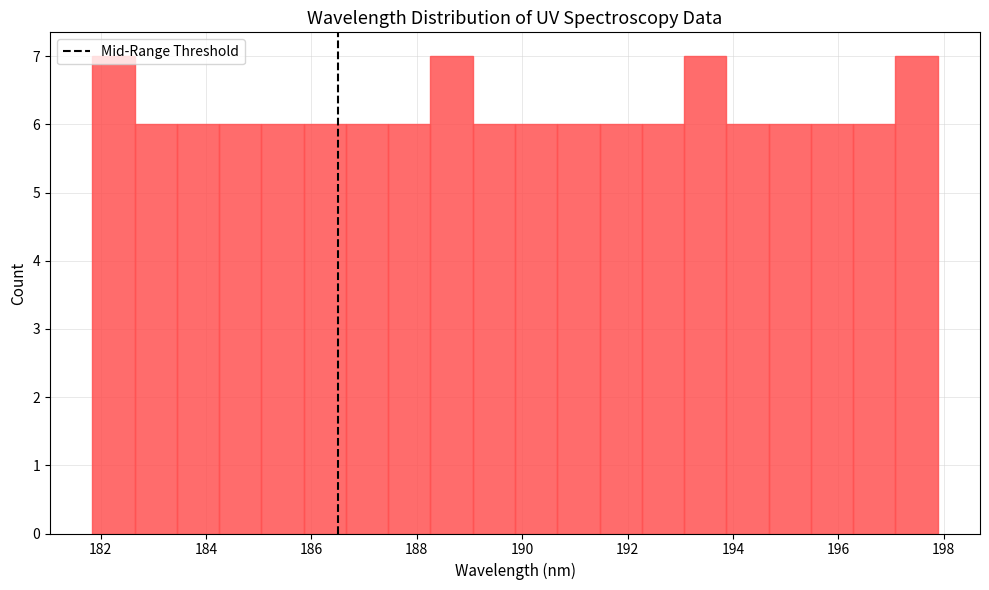

Reading left to right, transcribe this chart: for each bar, give the range it covers on the x-axis and its height. Neither the bar edges nor the heights are printed on the chart, so give them approximately, as read against the axes.

181.8 to 182.6: 7
182.6 to 183.4: 6
183.4 to 184.2: 6
184.2 to 185.0: 6
185.0 to 185.8: 6
185.8 to 186.6: 6
186.6 to 187.4: 6
187.4 to 188.2: 6
188.2 to 189.0: 7
189.0 to 189.8: 6
189.8 to 190.6: 6
190.6 to 191.4: 6
191.4 to 192.2: 6
192.2 to 193.0: 6
193.0 to 193.8: 7
193.8 to 194.6: 6
194.6 to 195.4: 6
195.4 to 196.2: 6
196.2 to 197.0: 6
197.0 to 197.8: 7